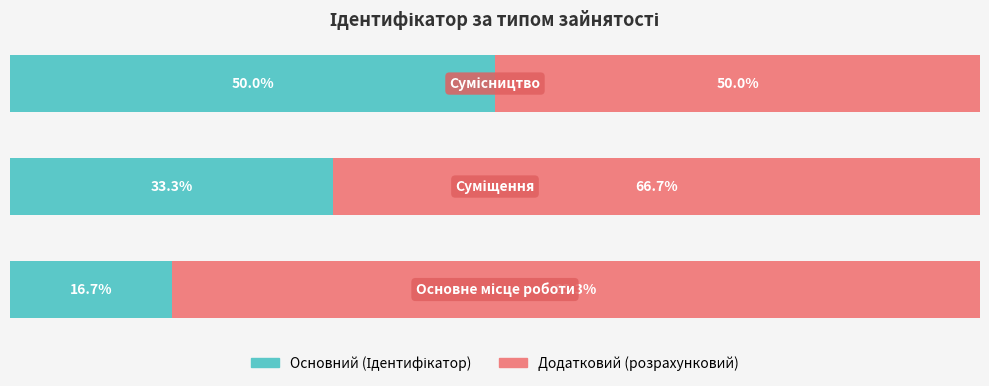

At how many categories does at least one series exceed 23?

3